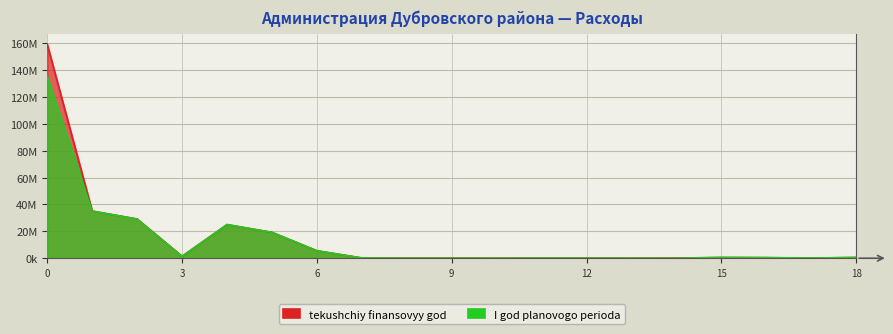

At which category does tekushchiy finansovyy god reach its first local valley?

3